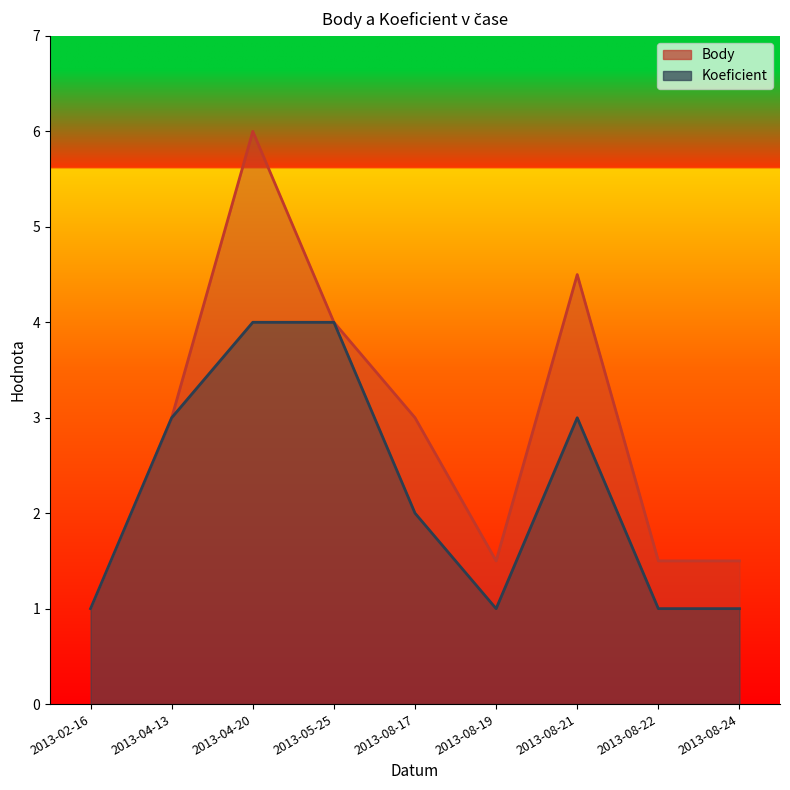

True or false: Koeficient and Body intersect in this chart.

False